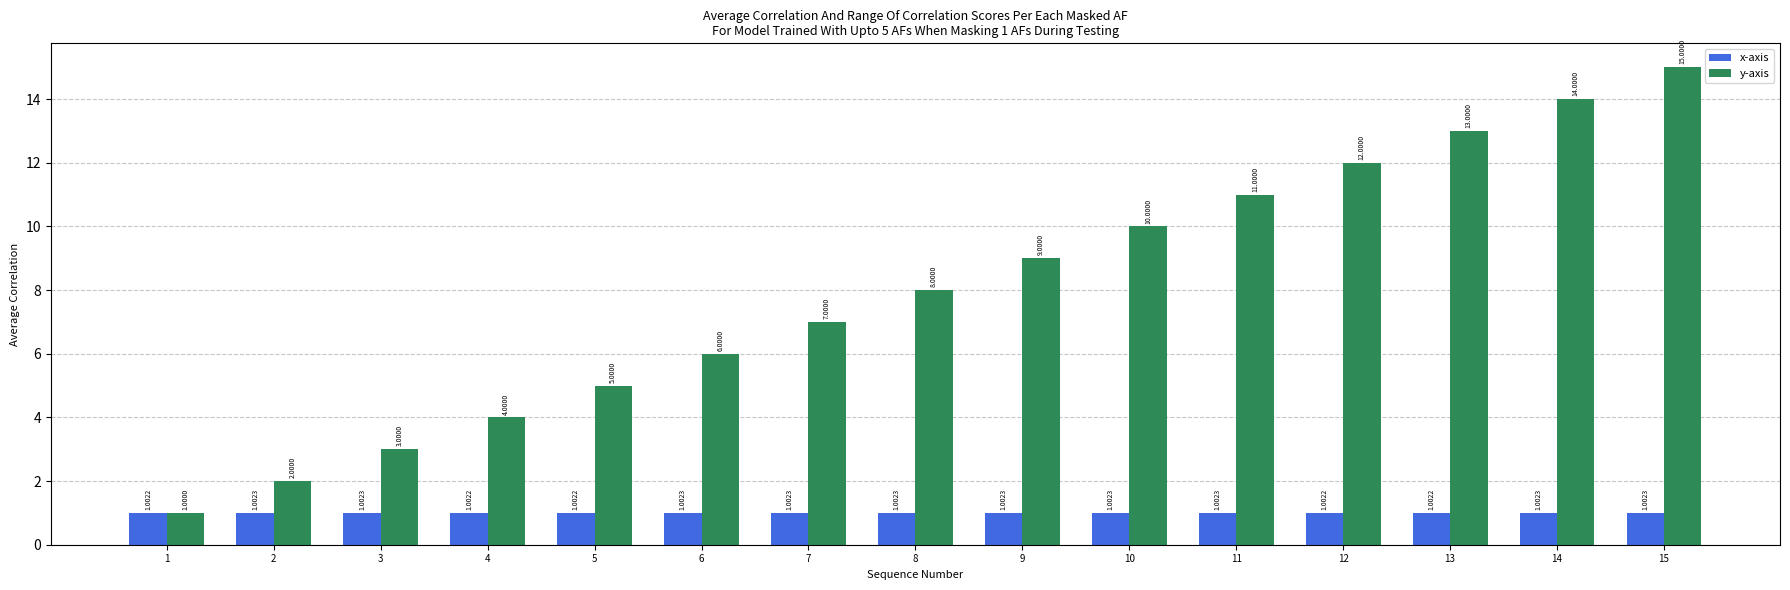

At which category is the sum across all series the highest?

15